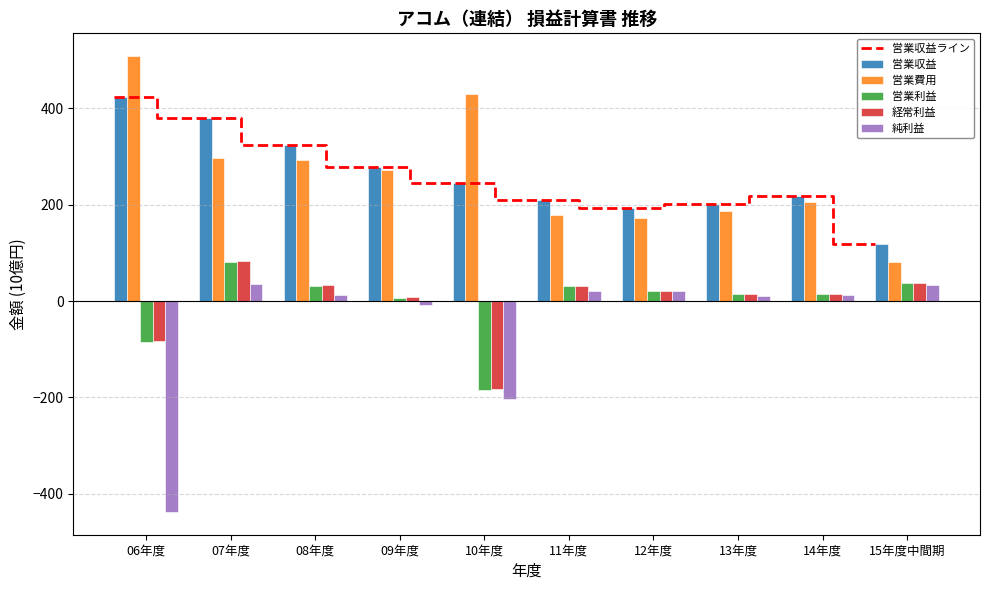

Which series has the largest range (max minus min)?

純利益